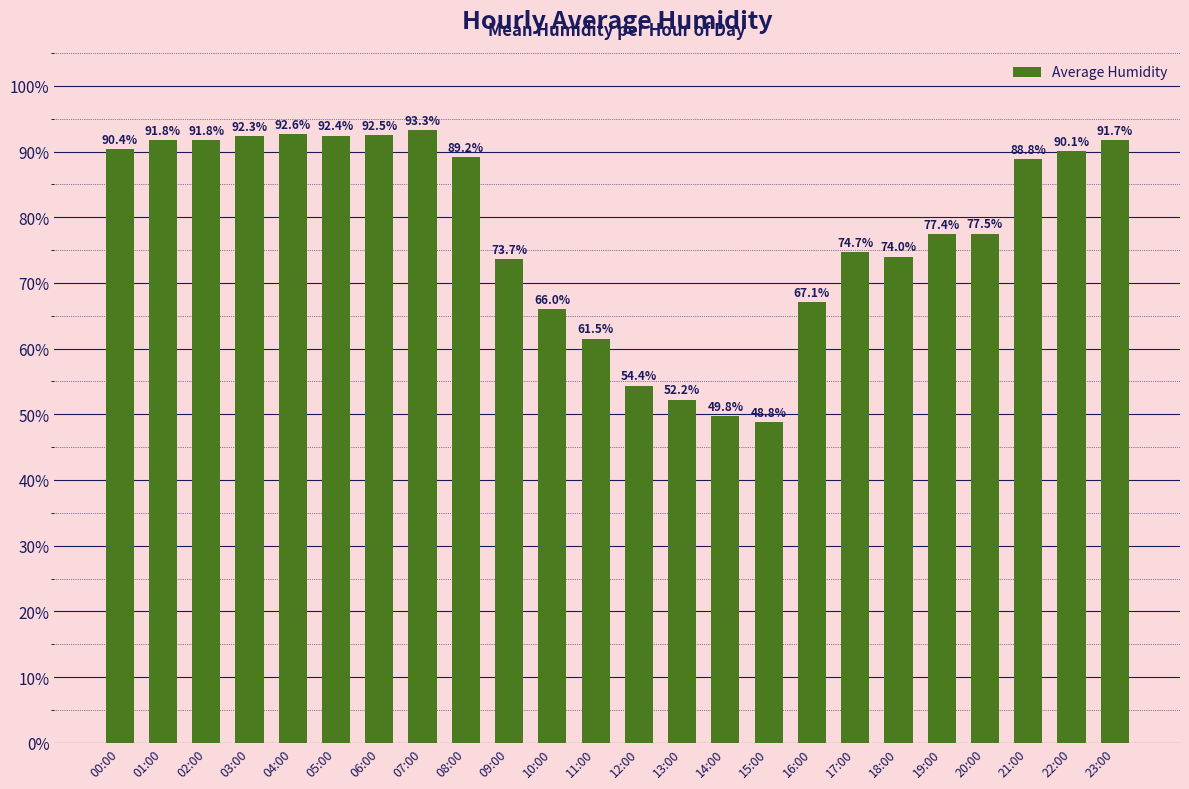

At which label is the value closest to 71?

09:00